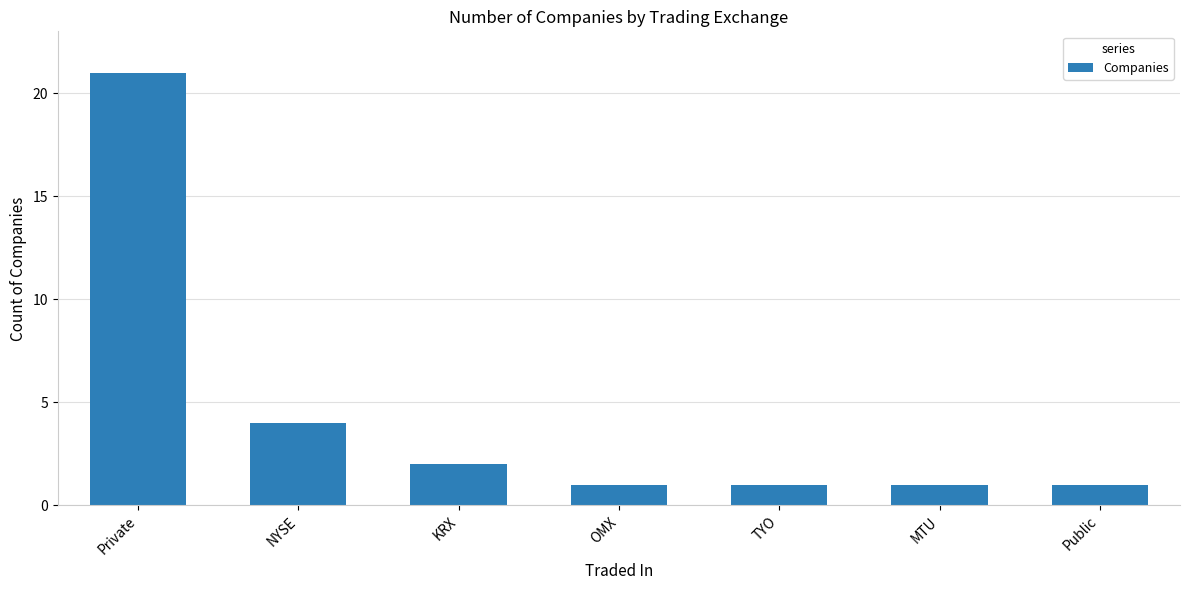

What is the greatest value displayed?

21